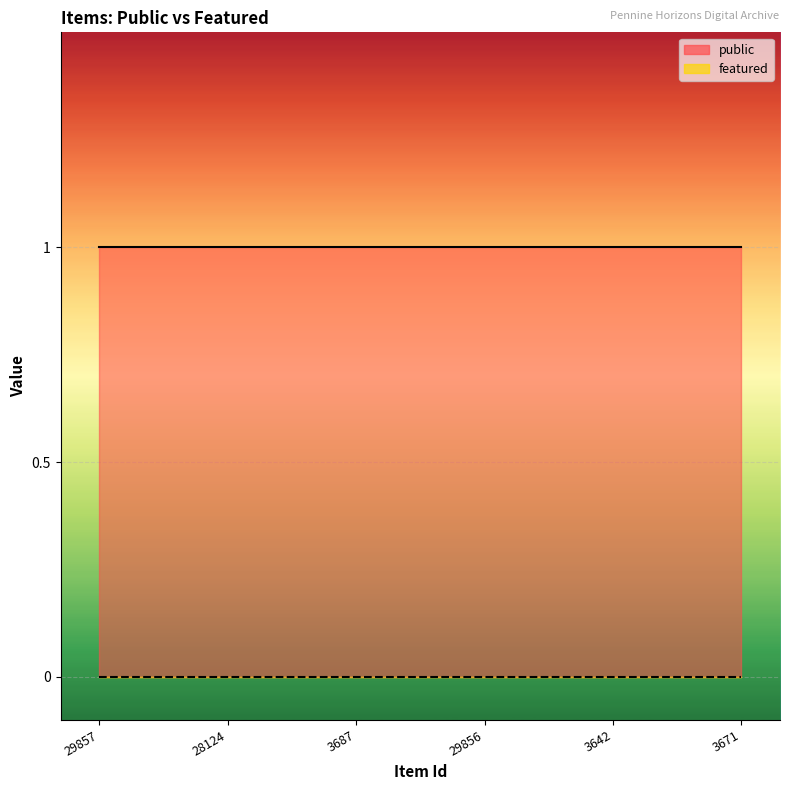

Which label corresponds to the smallest value in the chart?

29857